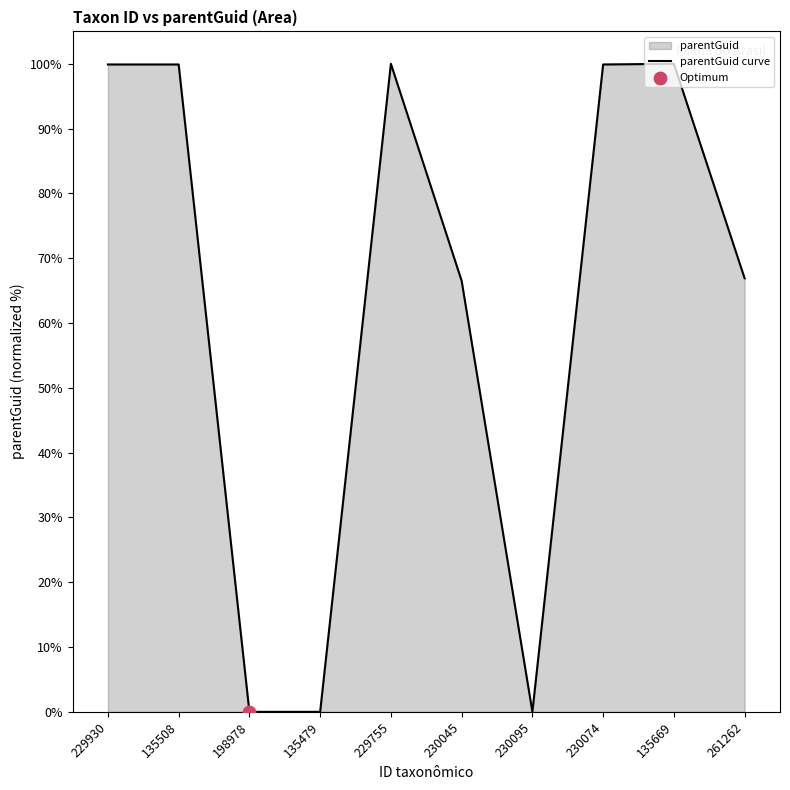

What is the change in value from 135479 to 261262?

+66.9